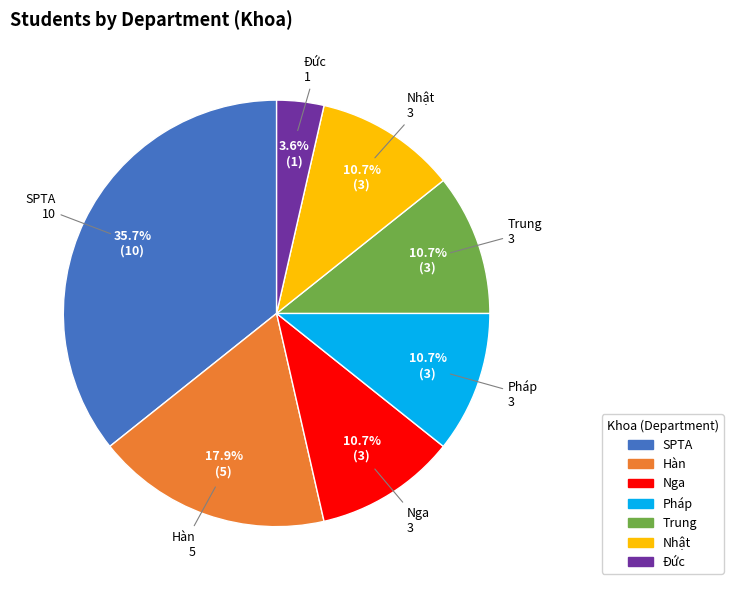

Is there a majority slice in this chart?

No